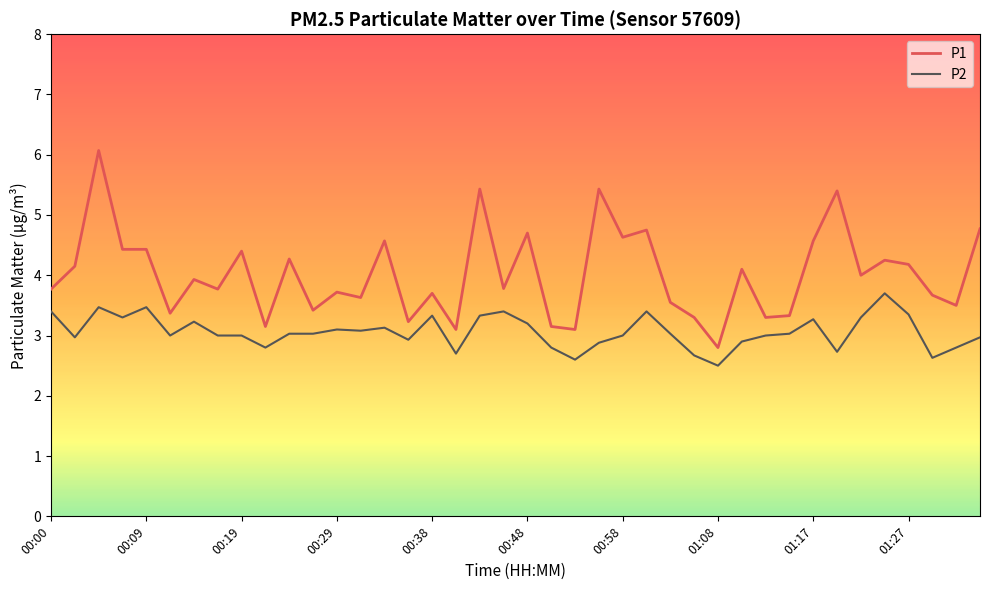

Which series has the largest total across all categories?

P1